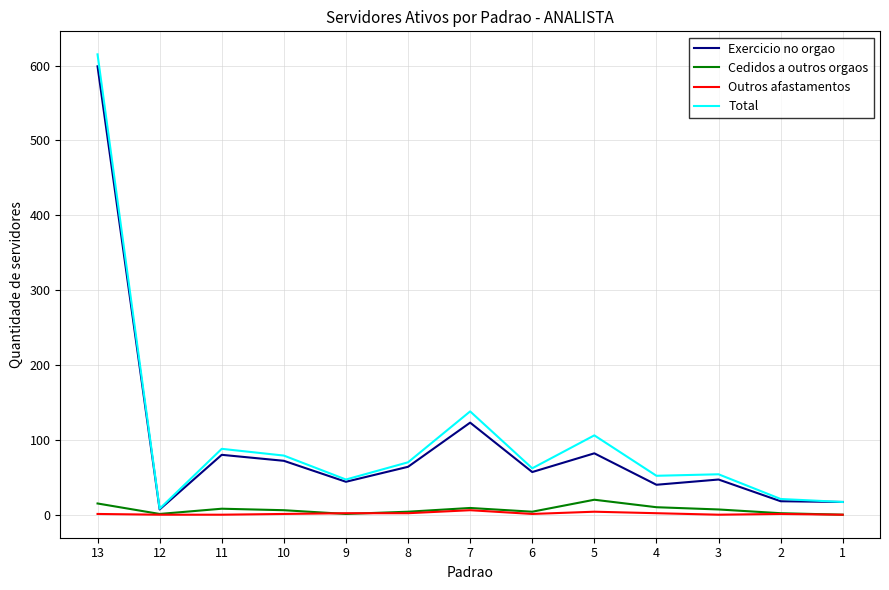

What is the difference between the Total values at 12 and 6?

54